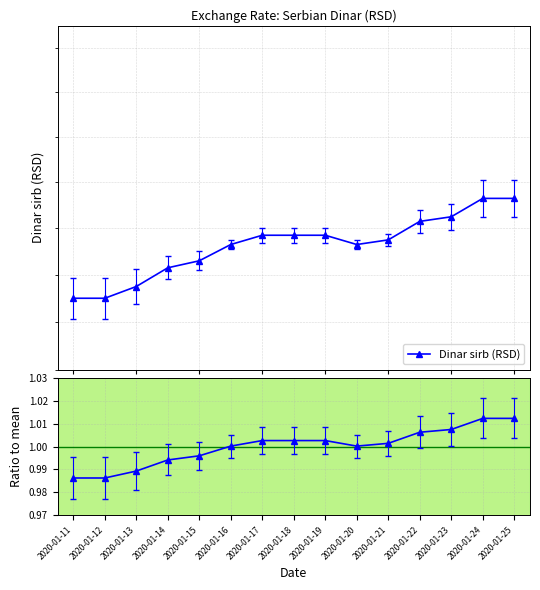

Does the chart display data point markers on the line(s)?

Yes